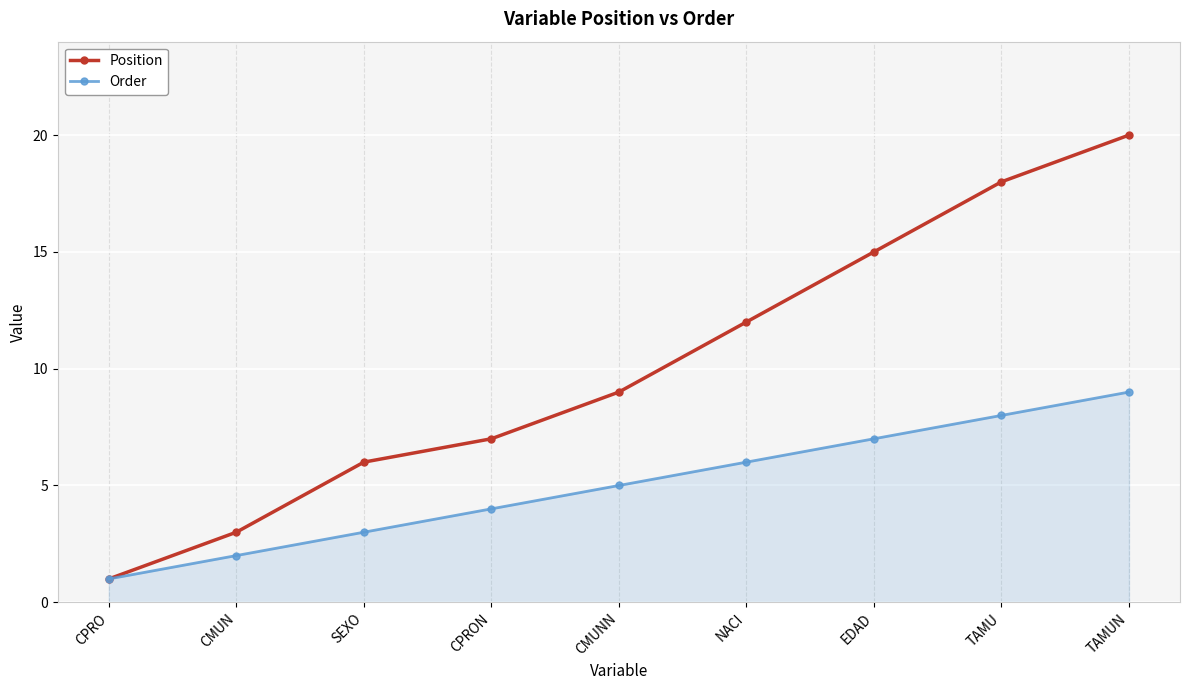

What is the value of the Position point at the 9th from the left?

20